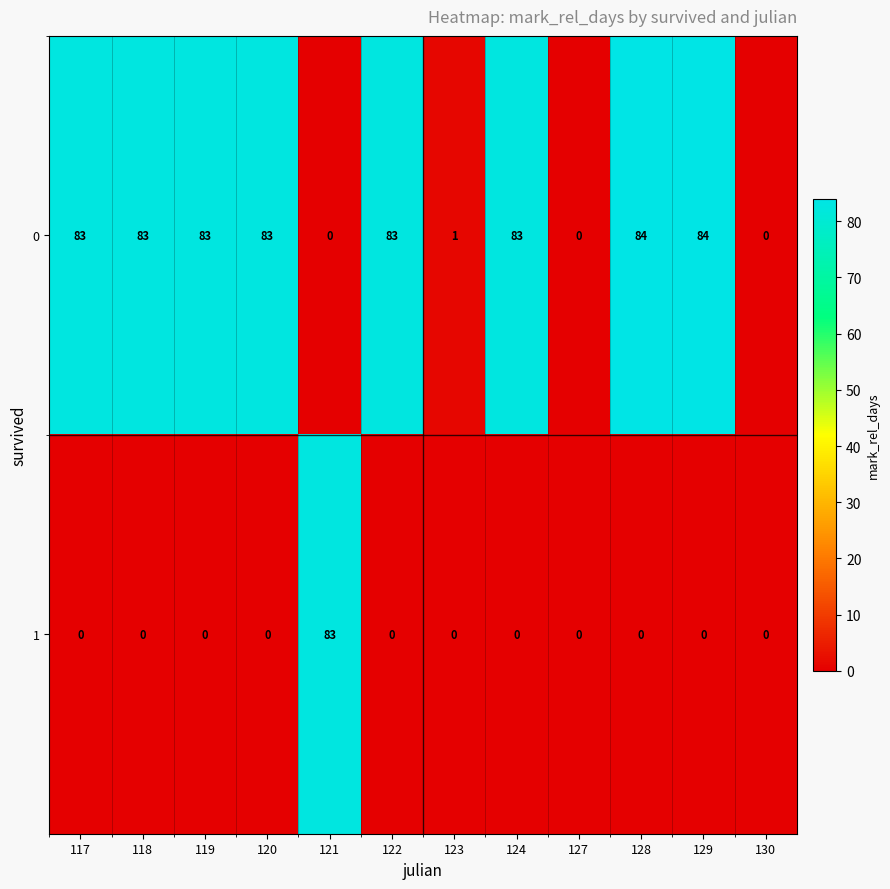

What is the spread (max minus min) of values at 119?

83